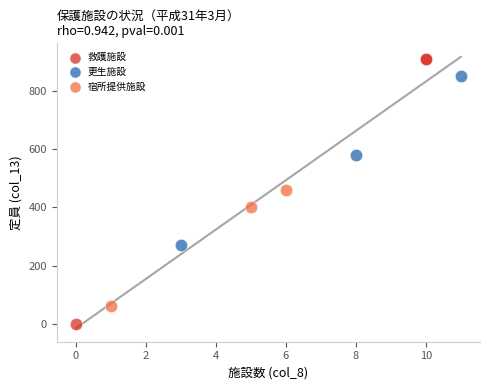

What are all the series names shown in the legend?

救護施設, 更生施設, 宿所提供施設